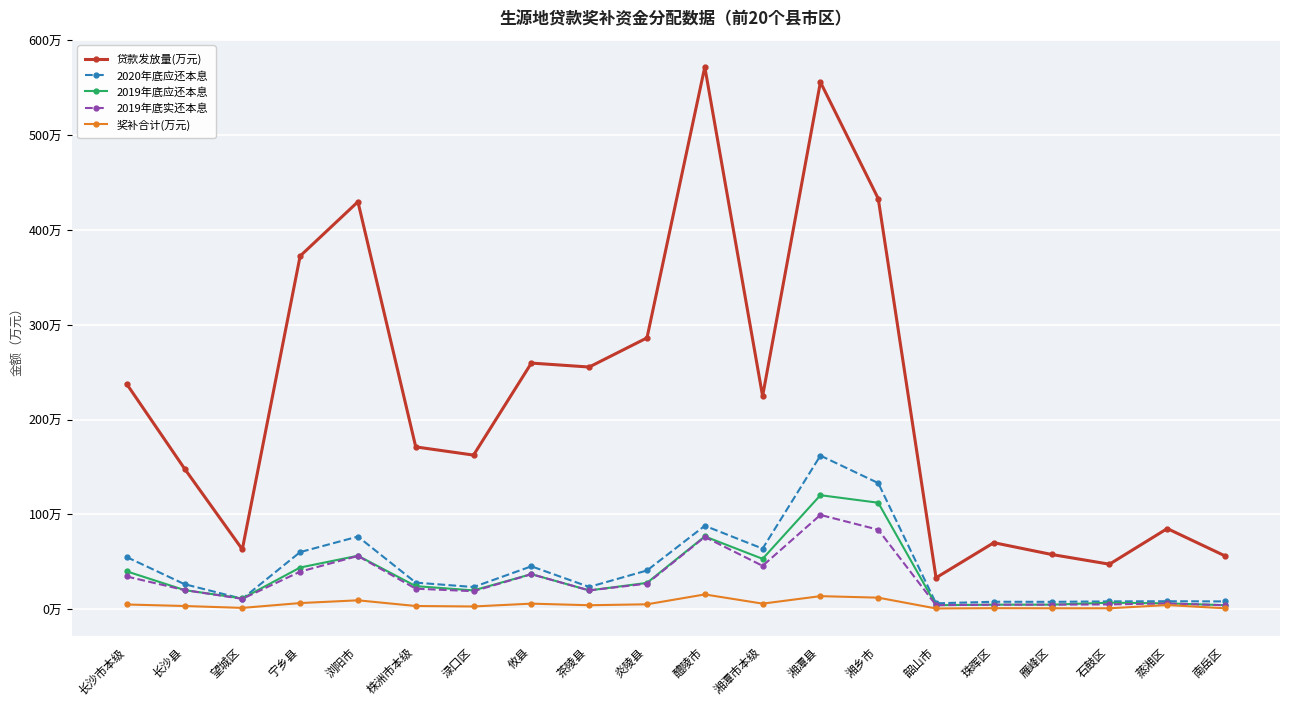

Reading left to right, transcribe all the data shown in this chart.

贷款发放量(万元): 长沙市本级=237.6	长沙县=148.2	望城区=63.0	宁乡县=372.5	浏阳市=429.8	株洲市本级=171.2	渌口区=162.5	攸县=259.6	茶陵县=255.4	炎陵县=286.2	醴陵市=572.0	湘潭市本级=224.7	湘潭县=556.0	湘乡市=433.1	韶山市=33.1	珠晖区=70.1	雁峰区=57.6	石鼓区=47.4	蒸湘区=85.0	南岳区=56.1
2020年底应还本息: 长沙市本级=54.9	长沙县=26.3	望城区=10.9	宁乡县=60.2	浏阳市=76.5	株洲市本级=28.0	渌口区=23.3	攸县=45.2	茶陵县=23.4	炎陵县=40.8	醴陵市=87.9	湘潭市本级=63.8	湘潭县=162.0	湘乡市=133.0	韶山市=6.1	珠晖区=7.8	雁峰区=7.7	石鼓区=8.2	蒸湘区=8.3	南岳区=8.1
2019年底应还本息: 长沙市本级=39.9	长沙县=20.1	望城区=11.3	宁乡县=43.9	浏阳市=56.4	株洲市本级=24.3	渌口区=19.7	攸县=36.9	茶陵县=19.7	炎陵县=27.7	醴陵市=76.7	湘潭市本级=53.0	湘潭县=120.2	湘乡市=112.3	韶山市=4.2	珠晖区=4.7	雁峰区=4.7	石鼓区=6.8	蒸湘区=6.1	南岳区=4.2
2019年底实还本息: 长沙市本级=34.4	长沙县=20.1	望城区=10.8	宁乡县=39.5	浏阳市=56.1	株洲市本级=21.6	渌口区=18.9	攸县=36.8	茶陵县=19.7	炎陵县=26.9	醴陵市=76.2	湘潭市本级=45.7	湘潭县=99.4	湘乡市=83.8	韶山市=4.2	珠晖区=4.7	雁峰区=4.7	石鼓区=5.0	蒸湘区=6.0	南岳区=4.1
奖补合计(万元): 长沙市本级=4.9	长沙县=3.3	望城区=1.3	宁乡县=6.4	浏阳市=9.3	株洲市本级=3.3	渌口区=2.8	攸县=5.8	茶陵县=4.1	炎陵县=5.1	醴陵市=15.5	湘潭市本级=5.8	湘潭县=13.7	湘乡市=12.1	韶山市=0.7	珠晖区=1.0	雁峰区=0.9	石鼓区=0.9	蒸湘区=4.3	南岳区=0.9